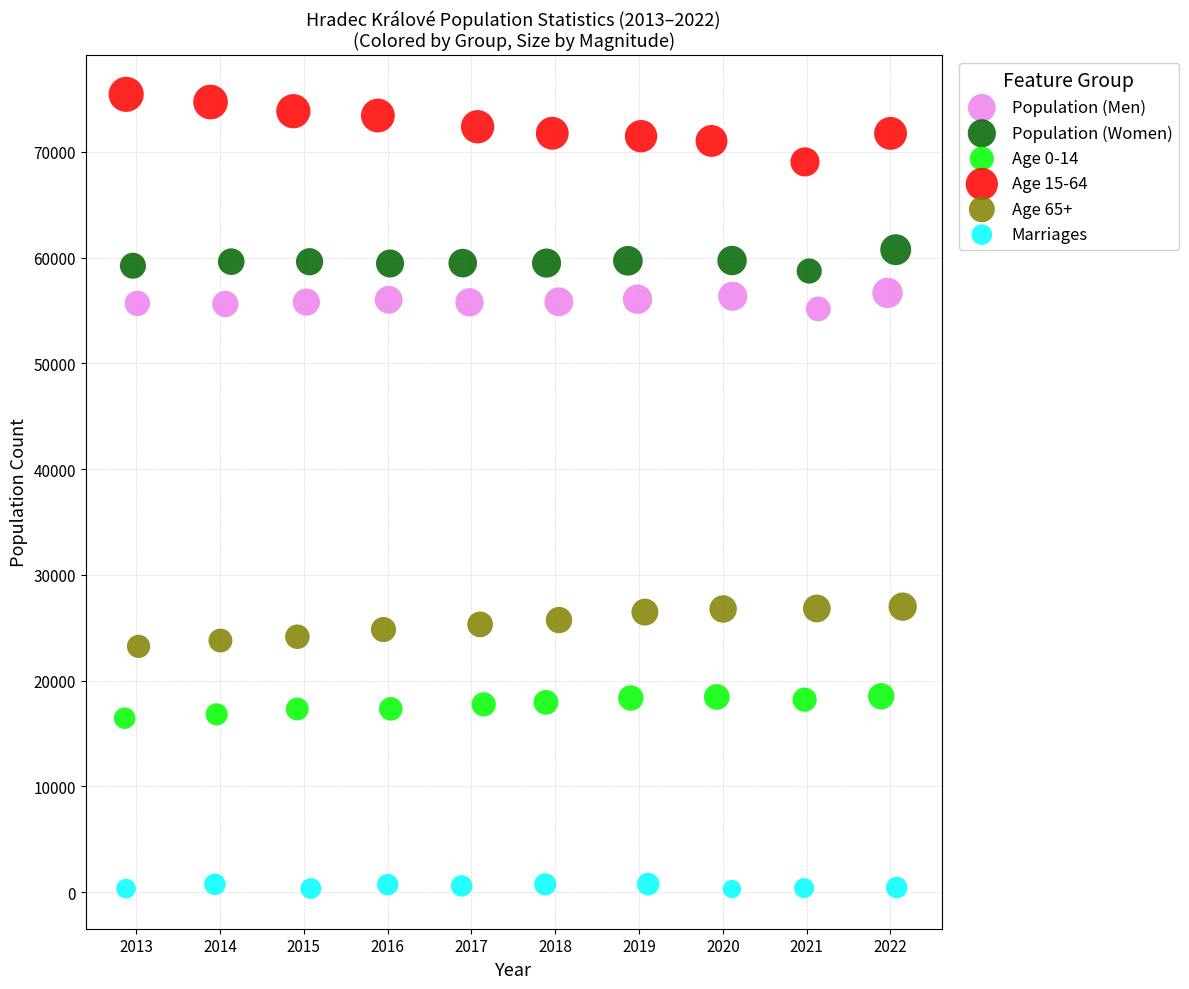

Which series reaches the maximum Y coordinate?

Age 15-64